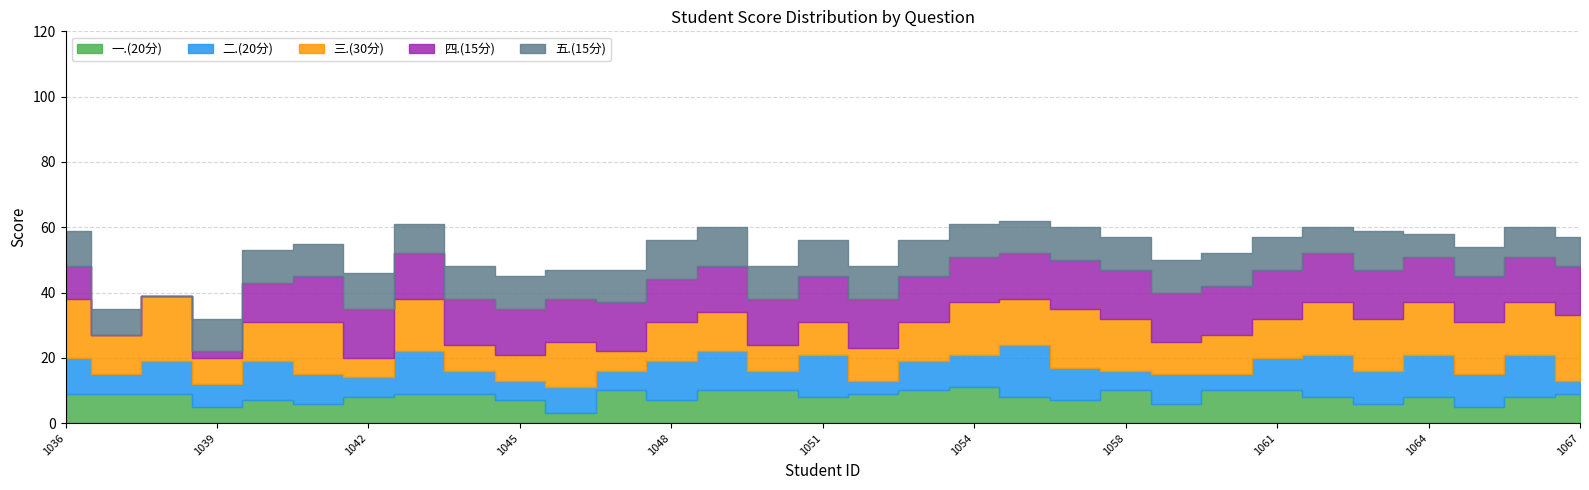

How many intersections are there between 四.(15分) and 三.(30分)?

8